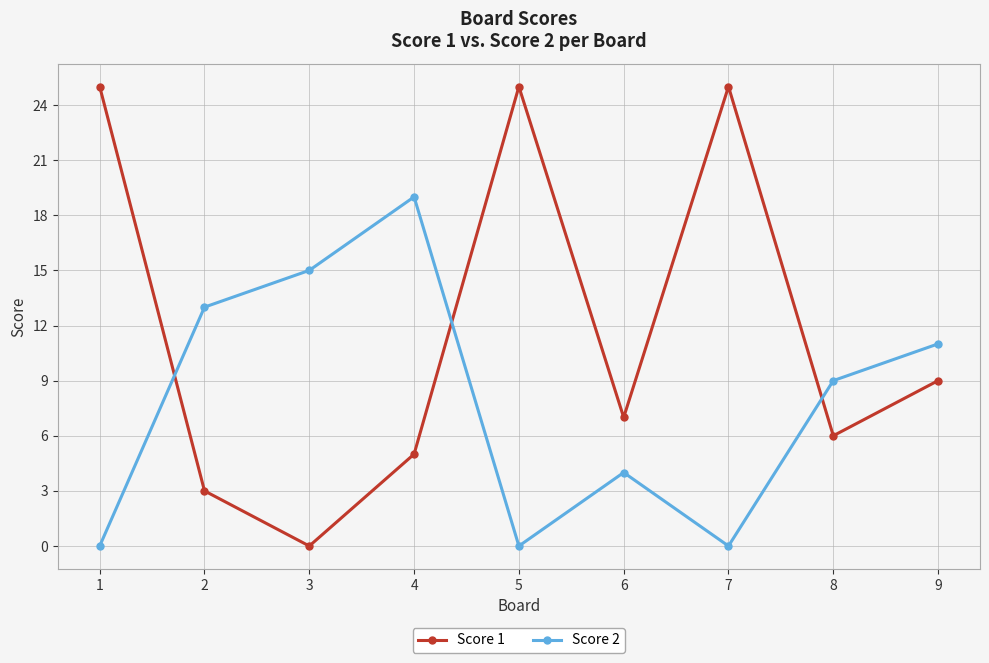

Is it true that Score 1 equals 2 at 4?

False